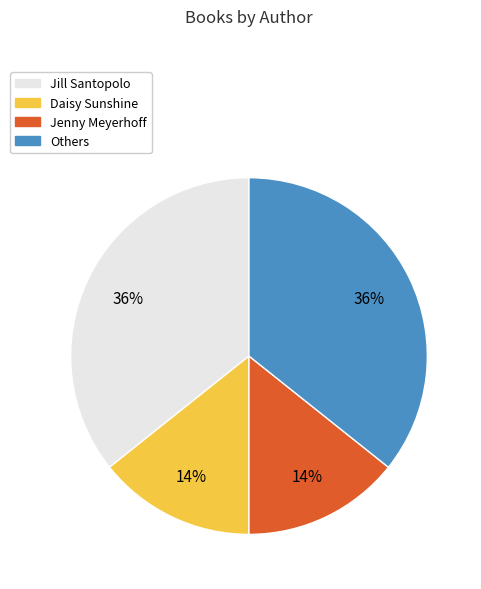

Is there a majority slice in this chart?

No